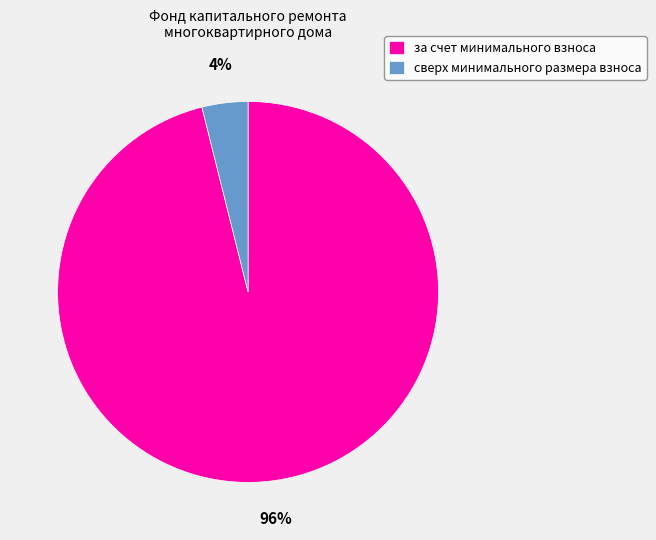

To the nearest percent, what is the combined percentage of за счет минимального взноса and сверх минимального размера взноса?

100%